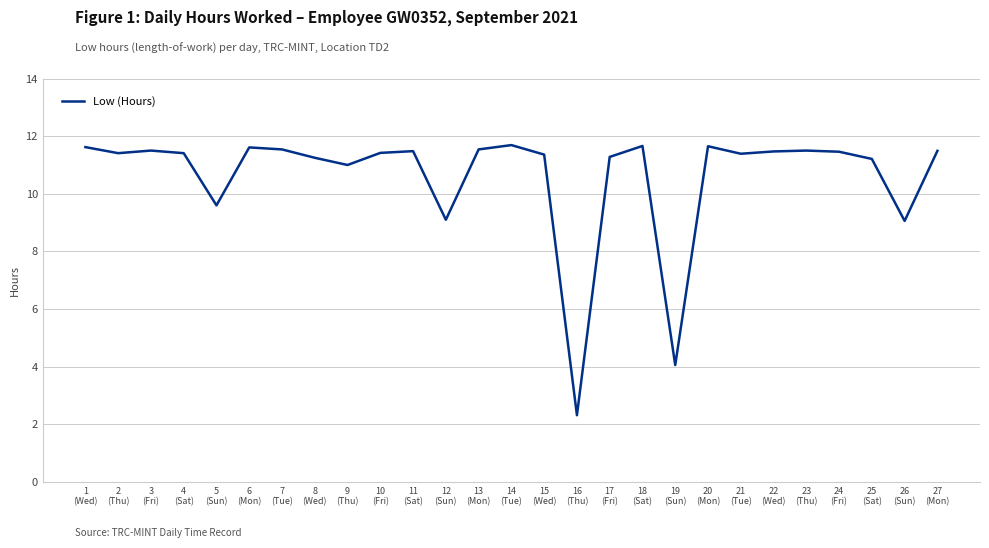

What is the difference between the maximum and minimum values?

9.4